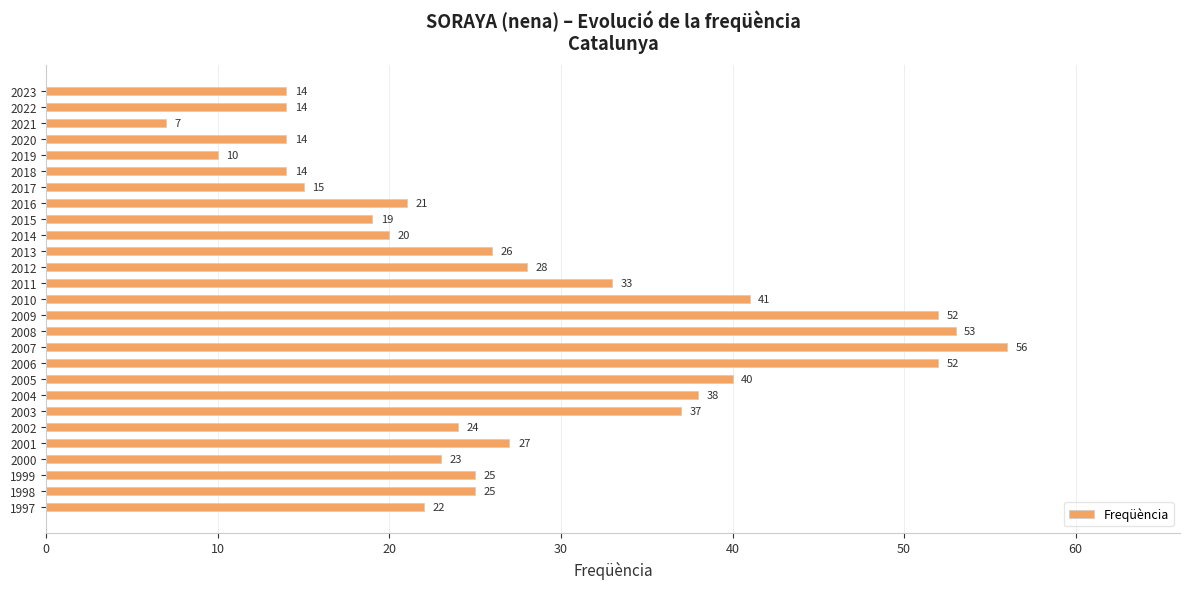

Which label corresponds to the largest value in the chart?

2007